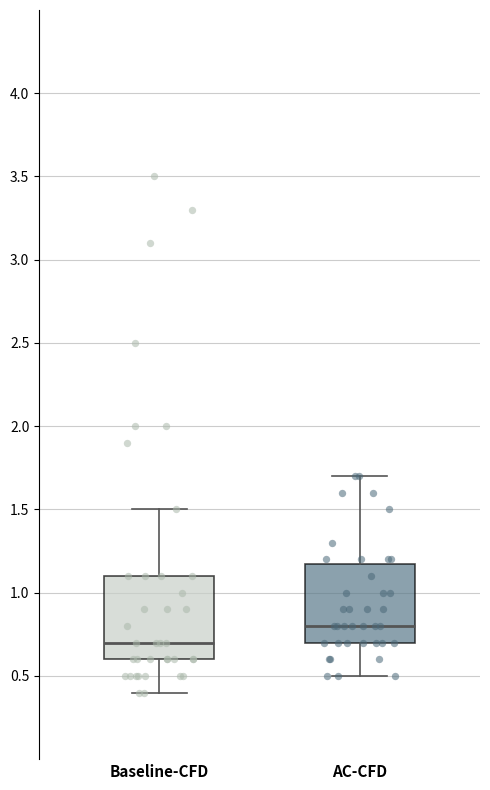

Reading left to right, transcribe this box plot: for each box, give where its median line is, the range the box spans, and where its two whiskers end, as read against the y-axis. The values are not printed on the chart, so give them approximately, as read against the axis.

Baseline-CFD: median 0.7, box 0.6 to 1.1, whiskers 0.4 to 1.5
AC-CFD: median 0.8, box 0.7 to 1.2, whiskers 0.5 to 1.7